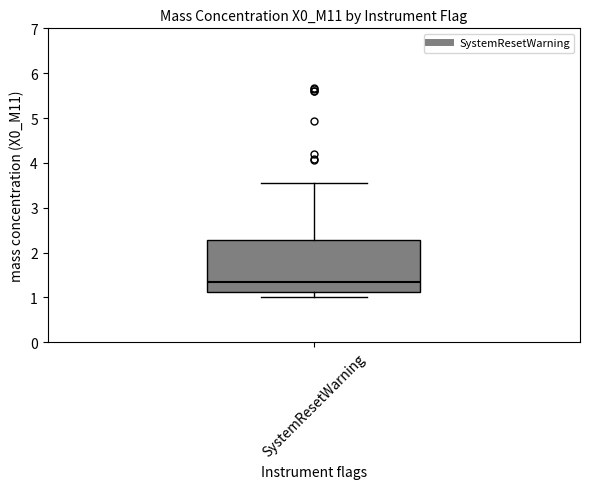

Transcribe this box plot: give where the median line is, the range the box spans, and where the two whiskers end, as read against the y-axis. The values are not printed on the chart, so give them approximately, as read against the axis.

median 1.3, box 1.1 to 2.3, whiskers 1.0 to 3.6